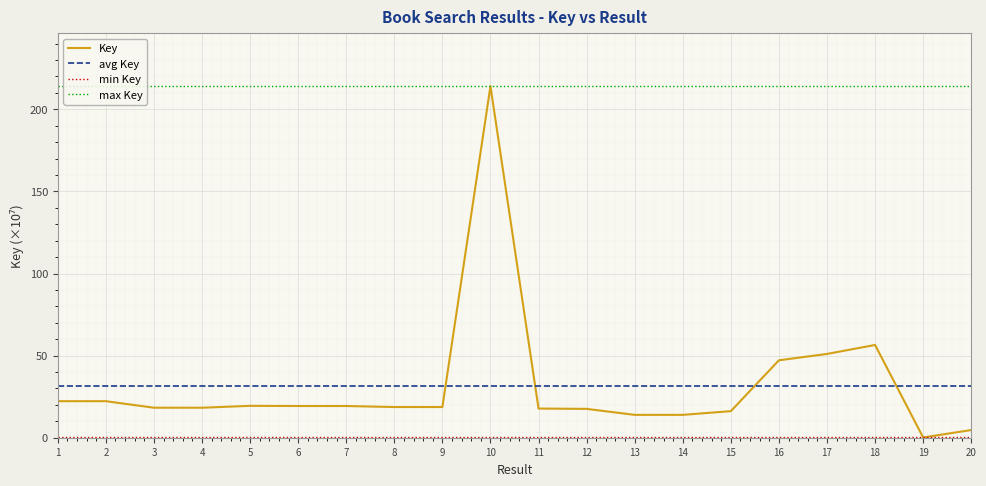

List the labels in order of value, smallest first.

19, 20, 13, 14, 15, 12, 11, 4, 3, 8, 9, 7, 6, 5, 1, 2, 16, 17, 18, 10